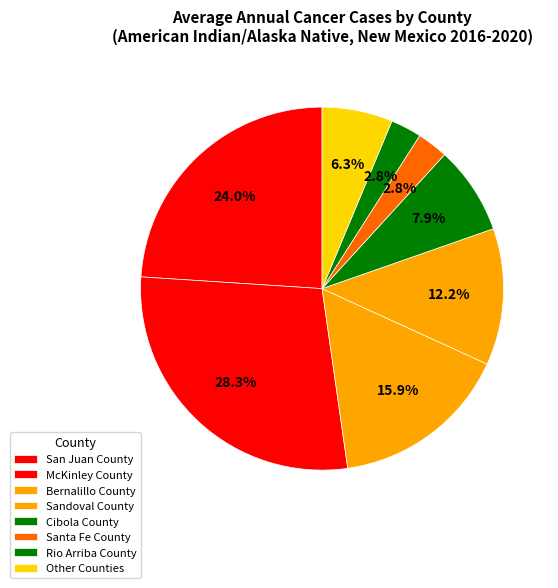

Count the number of slices in the pie.

8